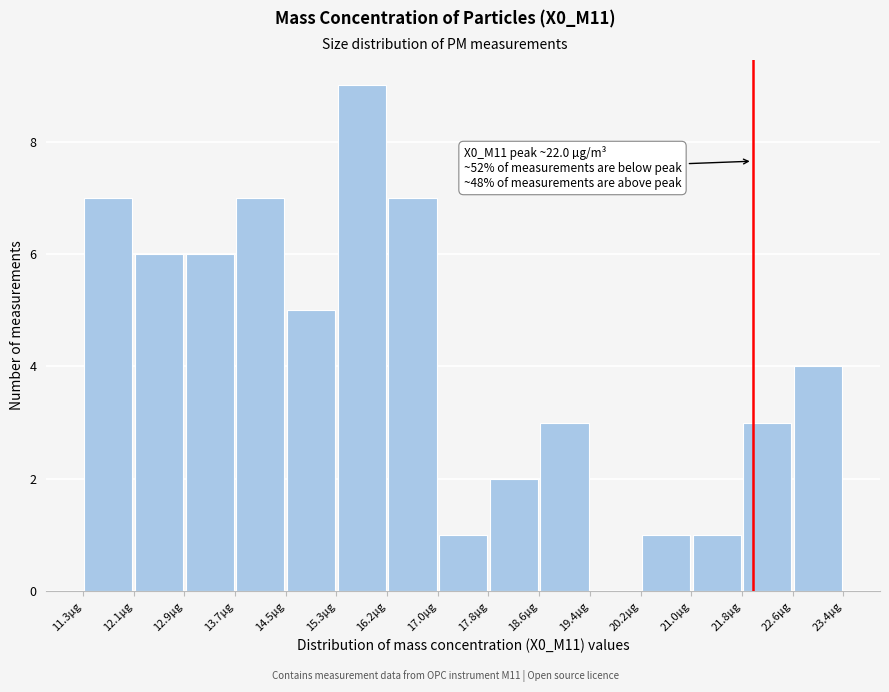

Which range on the x-axis has the tallest bar?

15.3 to 16.2